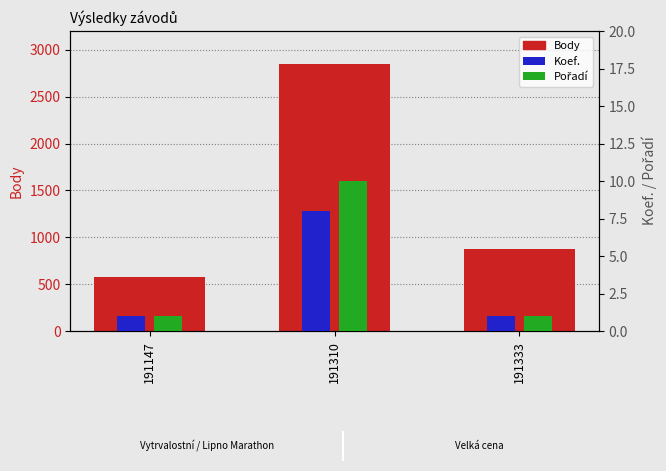

How many series are shown in this chart?

3